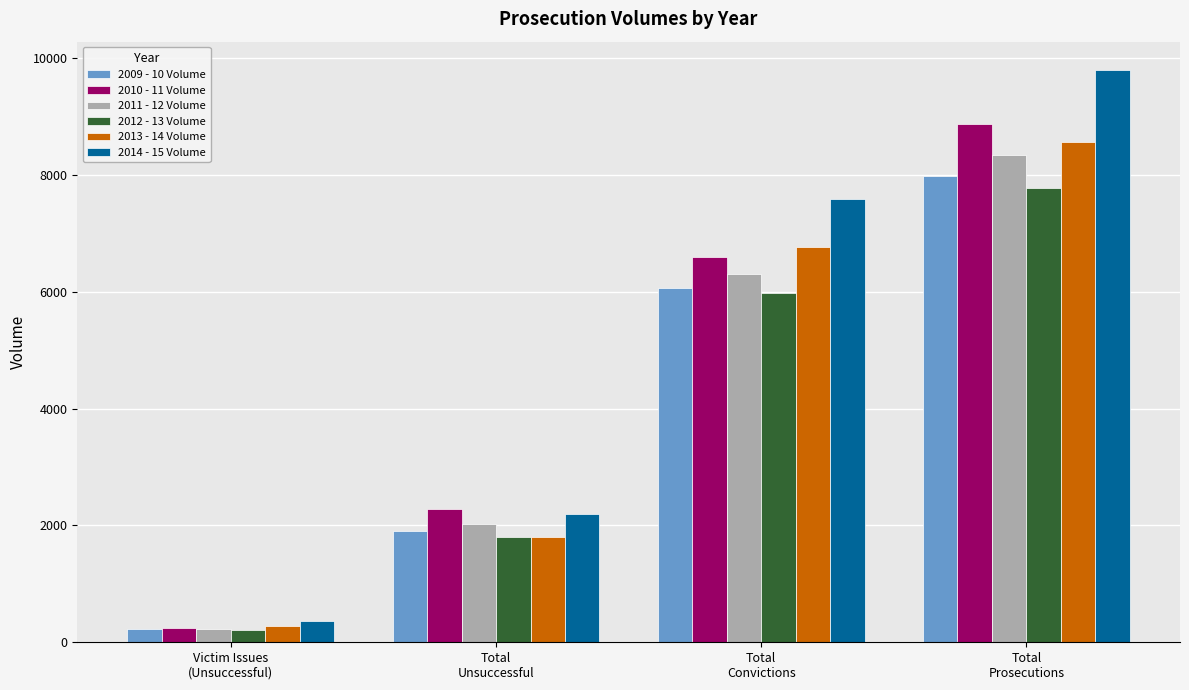

Reading right to left, list all the values displayed in this chart.

2009 - 10 Volume: 7972	6060	1912	220
2010 - 11 Volume: 8862	6588	2274	247
2011 - 12 Volume: 8334	6308	2026	235
2012 - 13 Volume: 7771	5971	1800	215
2013 - 14 Volume: 8554	6756	1798	280
2014 - 15 Volume: 9789	7591	2198	358